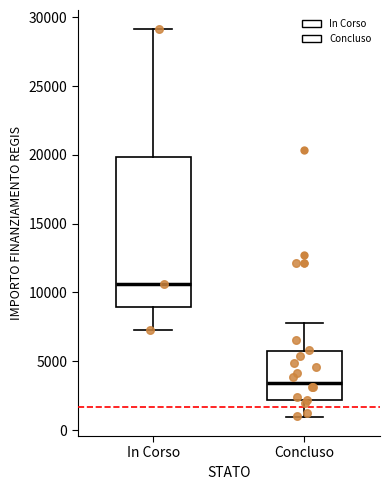

Which box is the tallest, from its lower edge to its upper edge?

In Corso